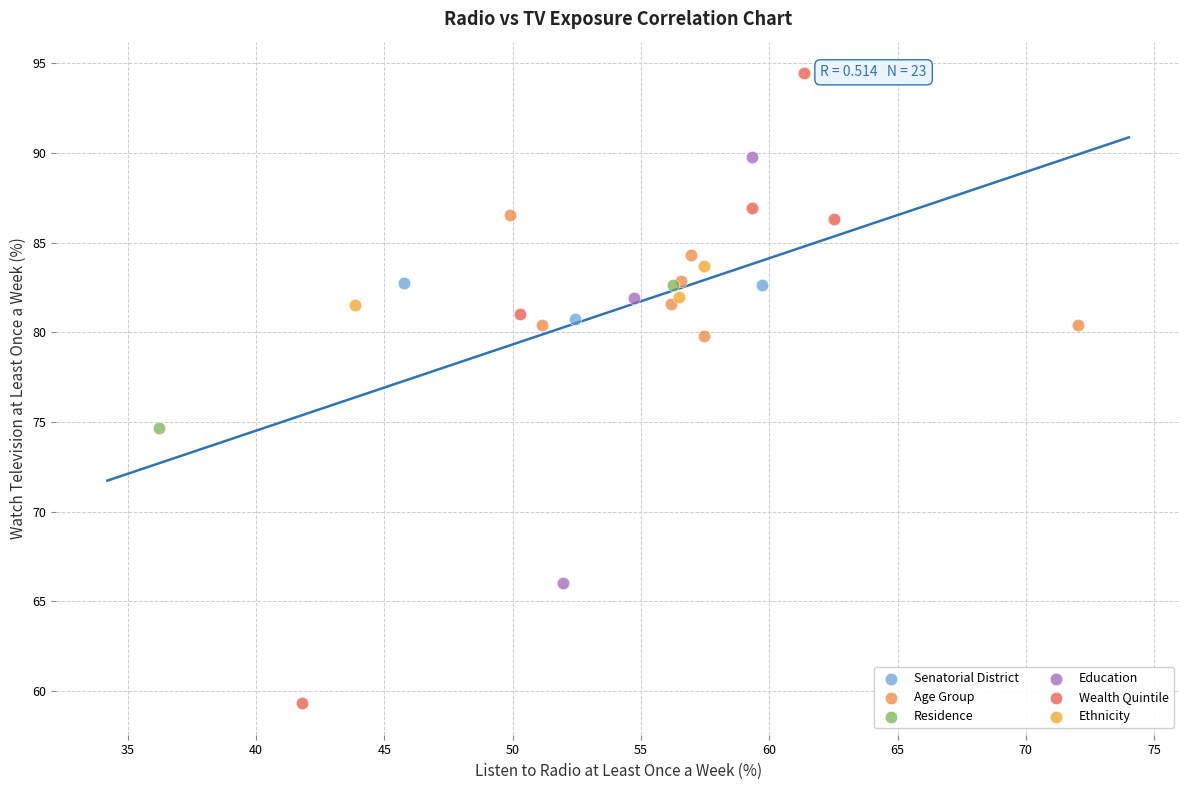

Which series contains the highest Y value?

Wealth Quintile